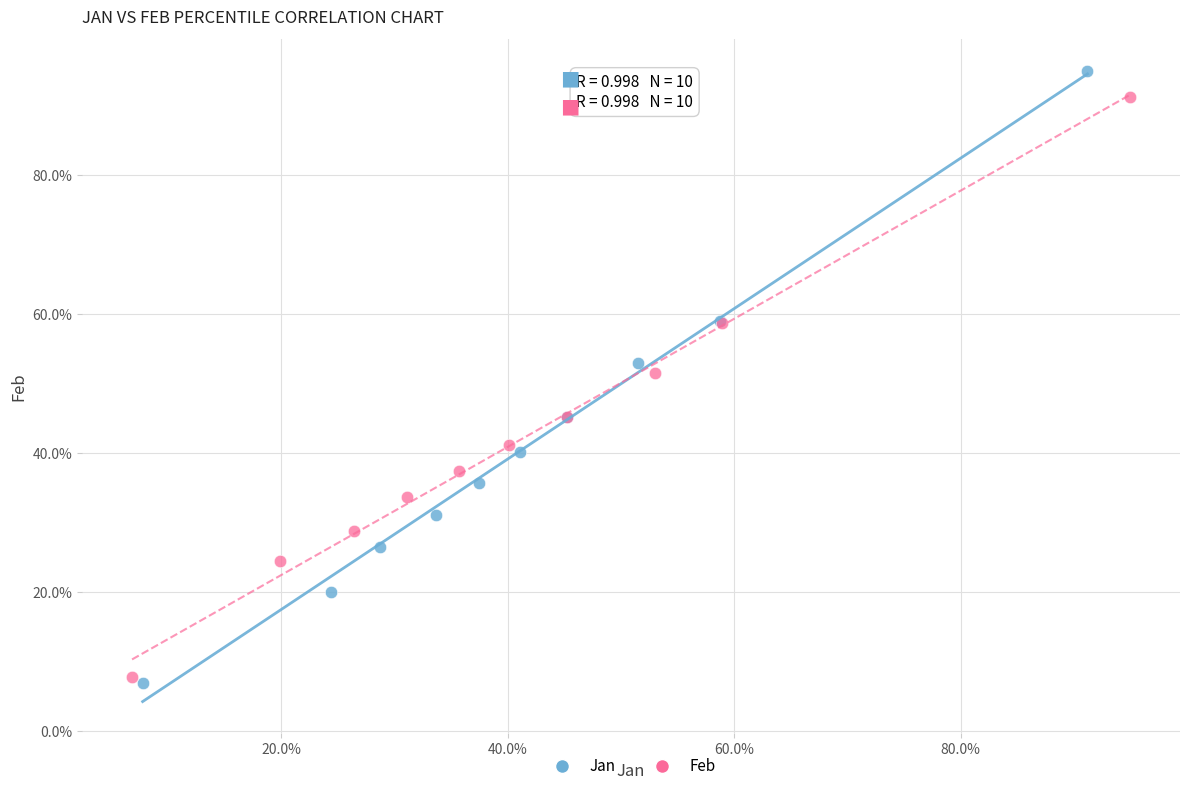

What are all the series names shown in the legend?

Jan, Feb